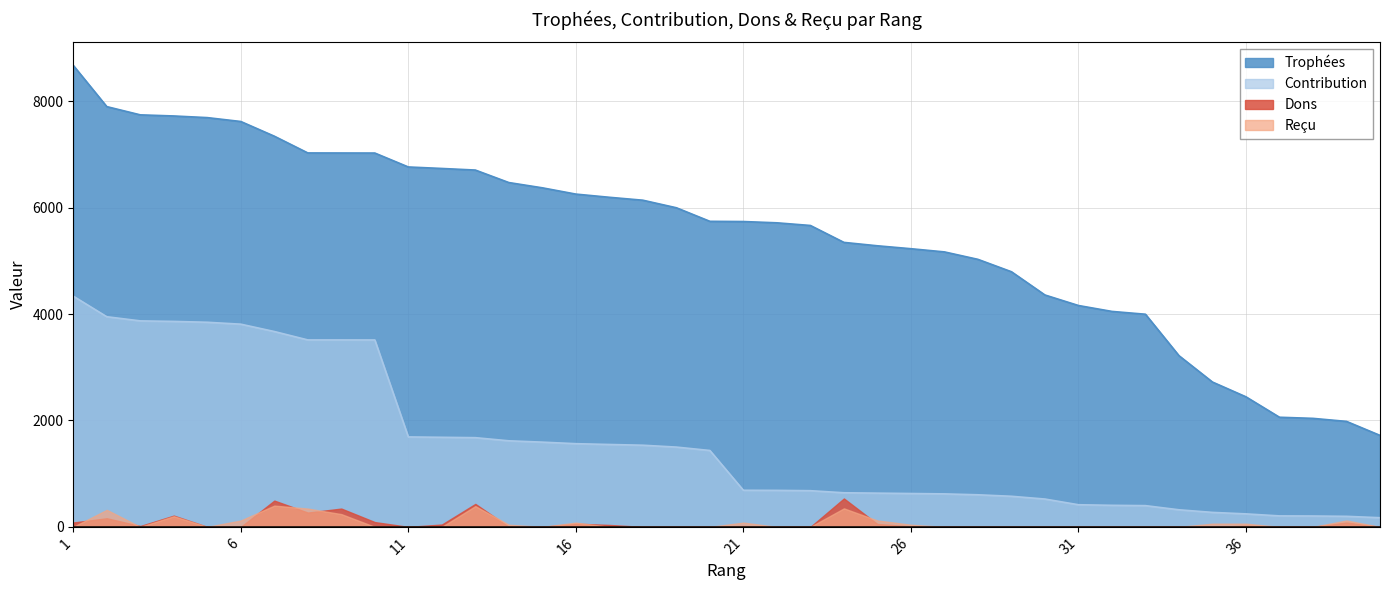

Which series has the widest spread of values?

Trophées